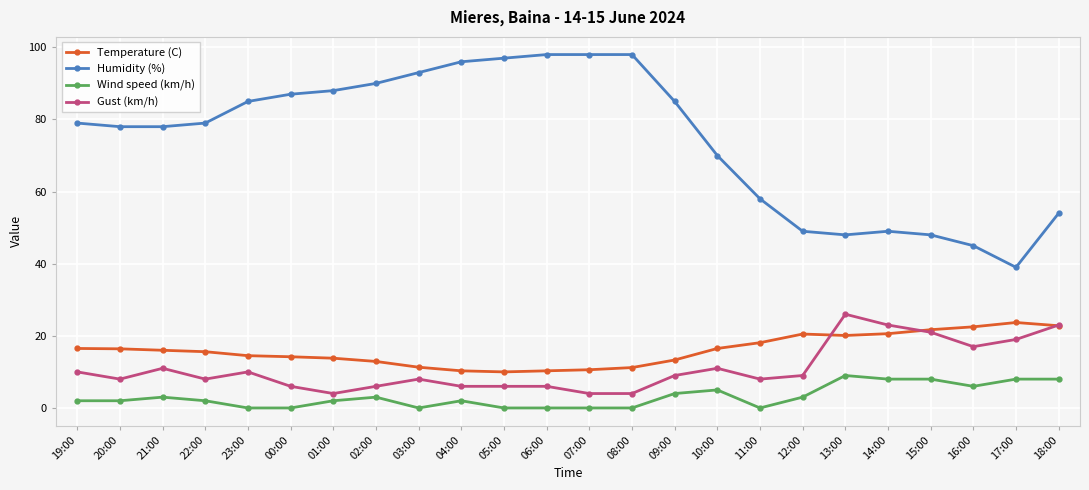

What is the minimum value for Humidity (%)?

39.0